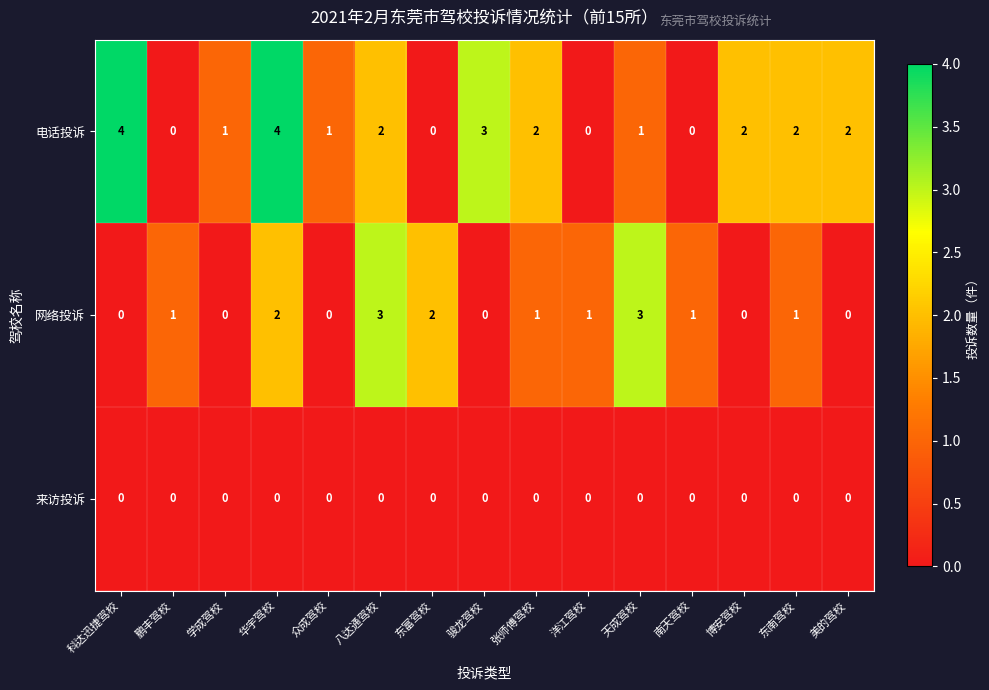

Which series has the largest total across all categories?

电话投诉